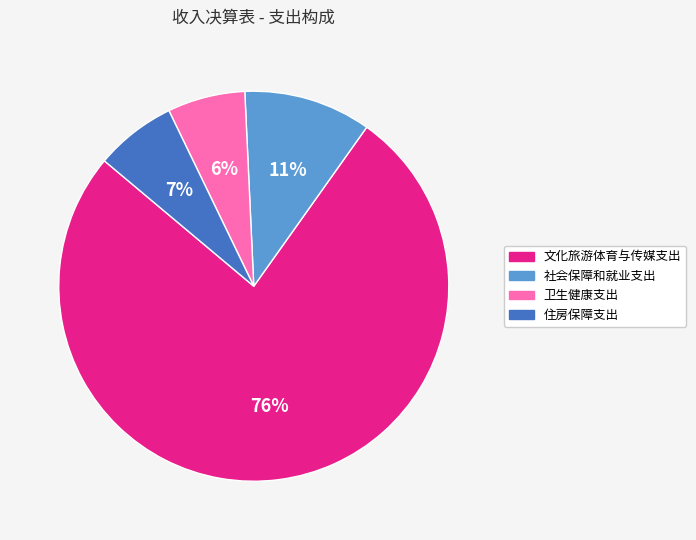

To the nearest percent, what percentage of the pie is 卫生健康支出?

6%